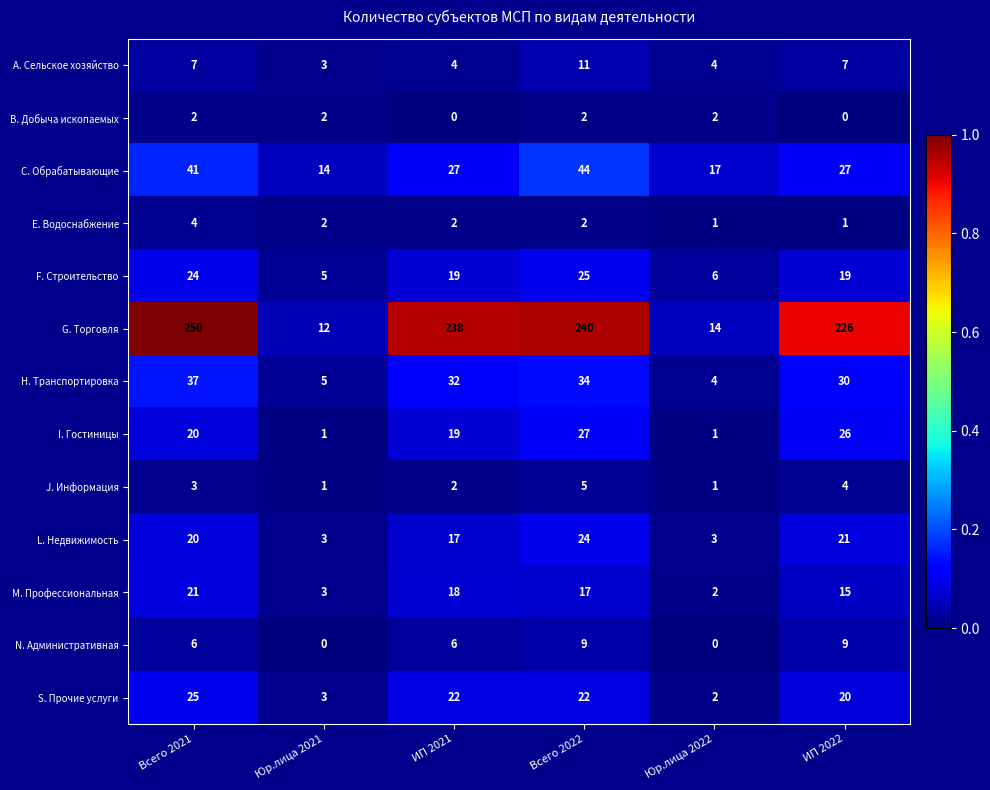

The S. Прочие услуги series shows 22 at Всего 2022. True or false?

True